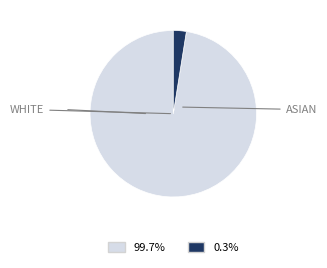

Is there a majority slice in this chart?

Yes